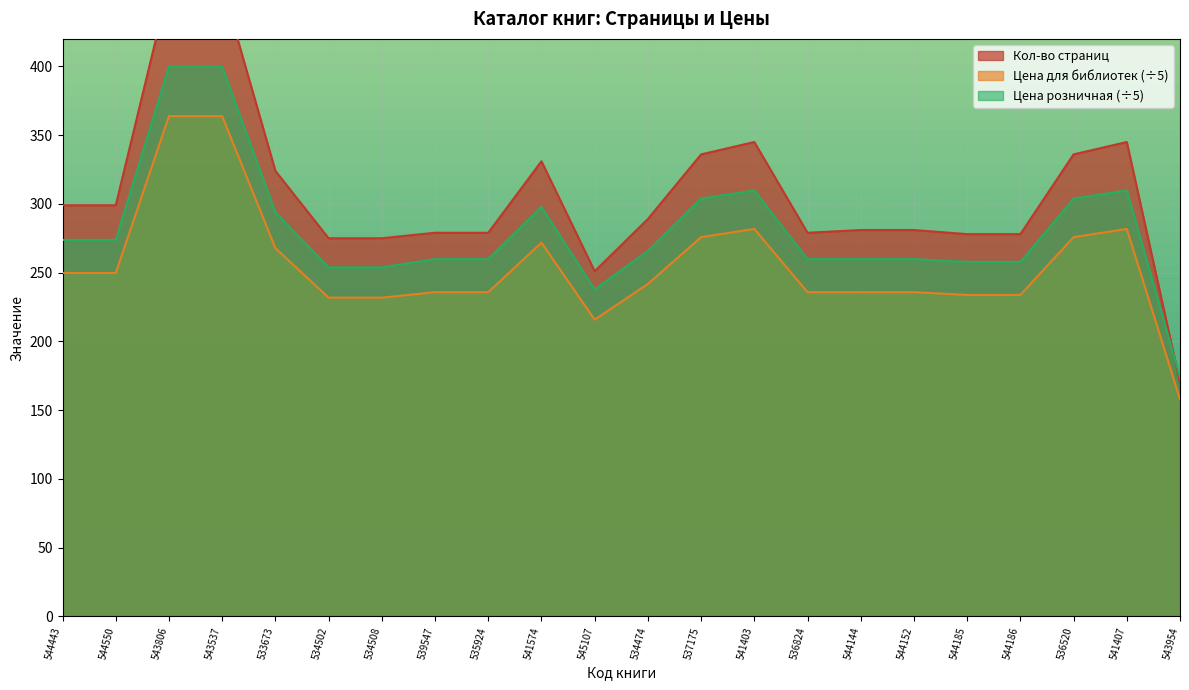

At which label does Кол-во страниц first exceed 289?

544443